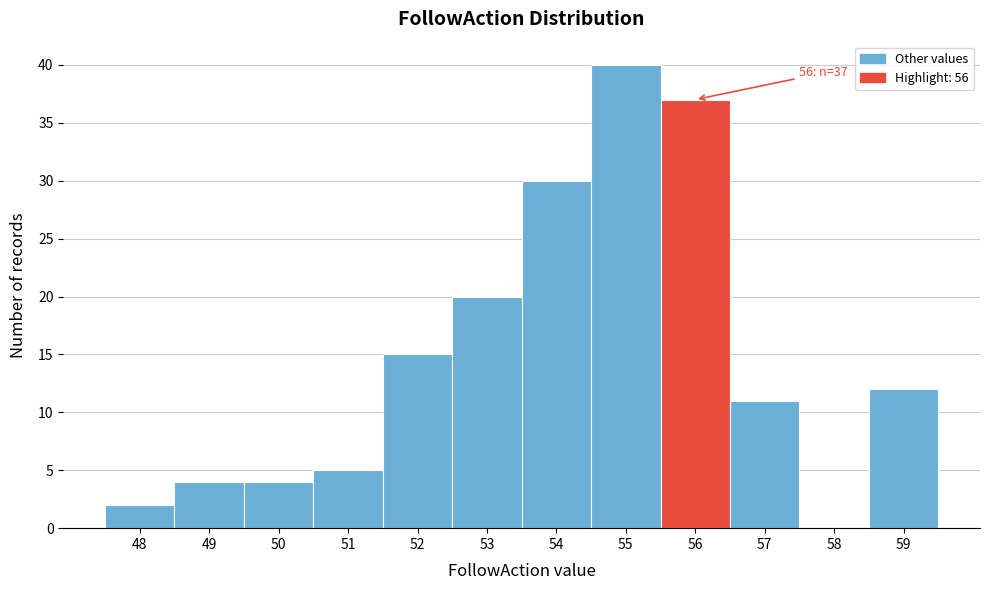

Reading left to right, transcribe all the data shown in this chart.

48=2	49=4	50=4	51=5	52=15	53=20	54=30	55=40	56=37	57=11	58=0	59=12